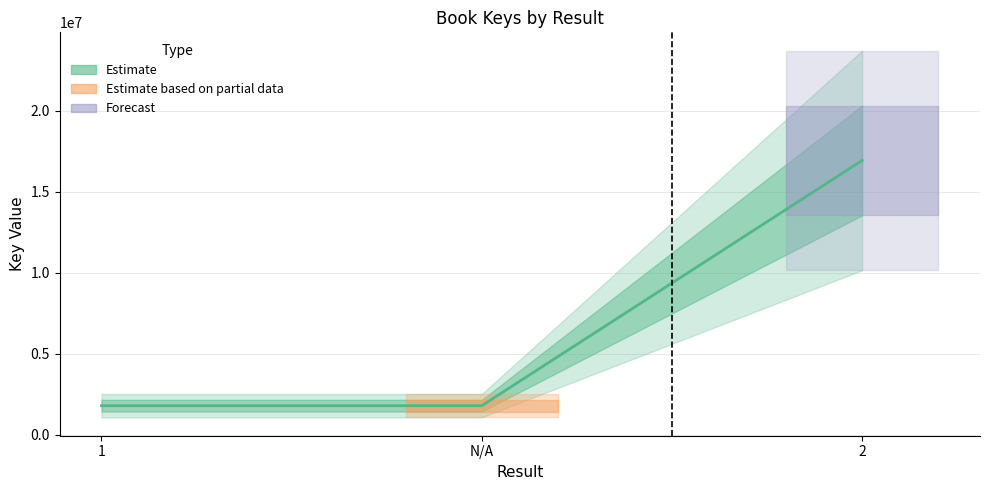

What is the value of the 3rd point from the left?

16928172